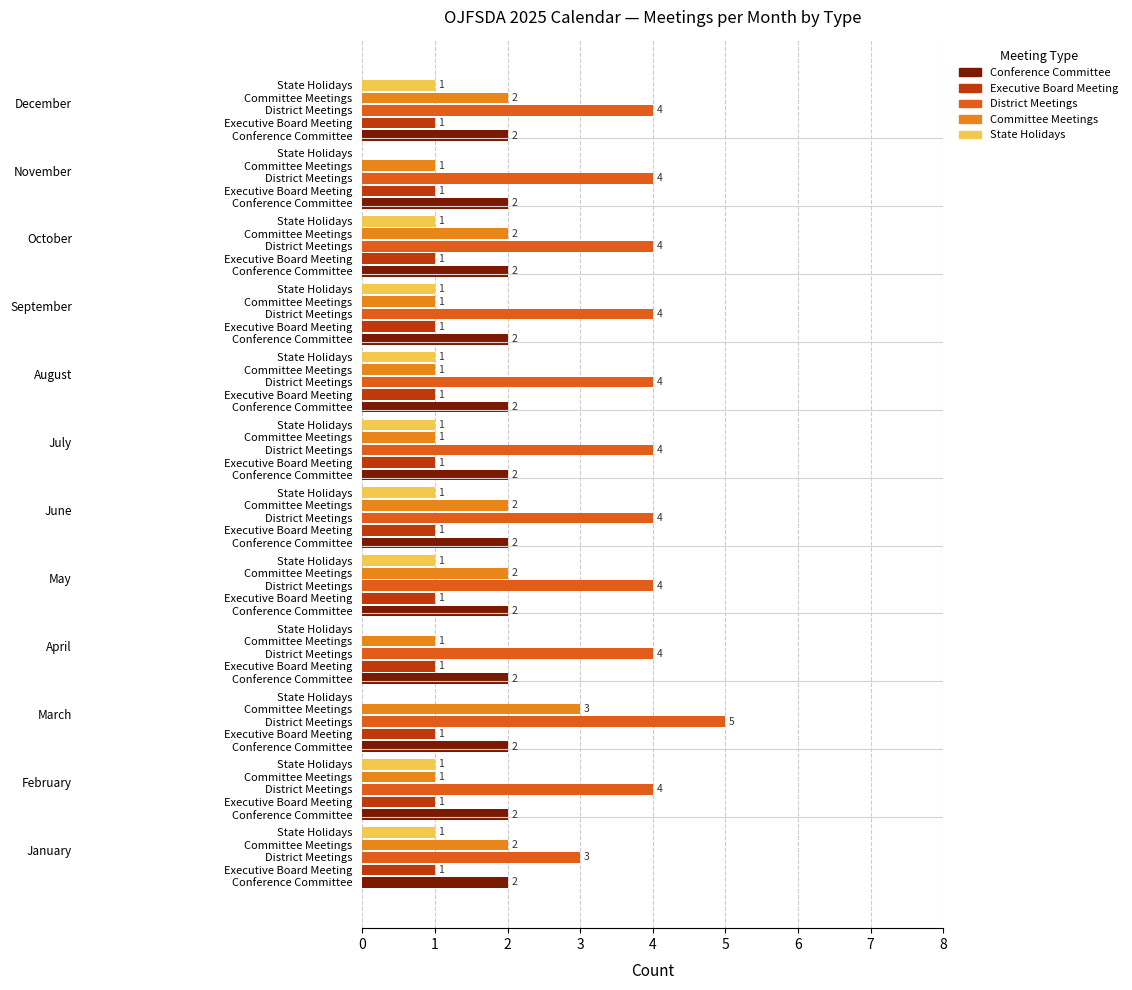

Rank the series at November from highest to lowest value.

District Meetings, Conference Committee, Executive Board Meeting, Committee Meetings, State Holidays